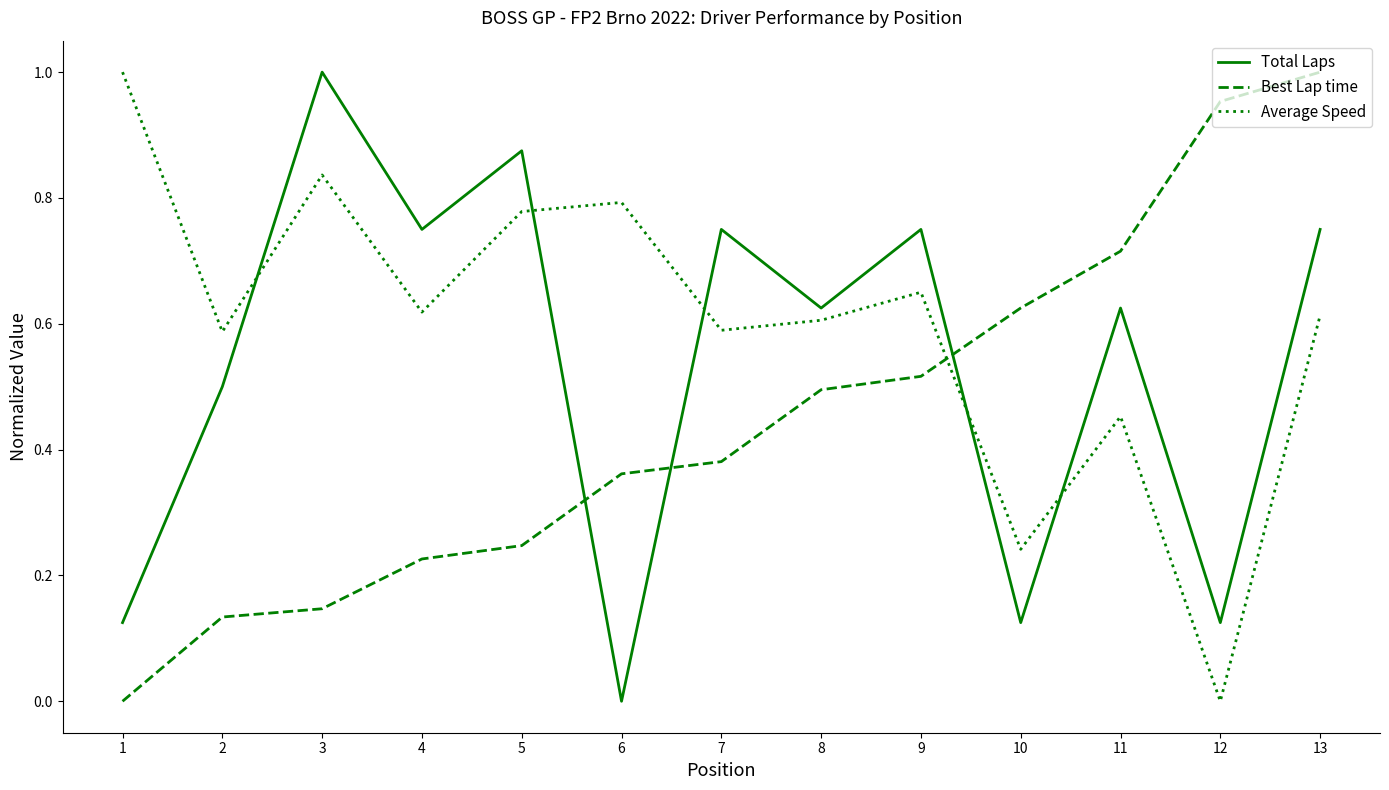

True or false: Average Speed and Best Lap time cross at least once.

True